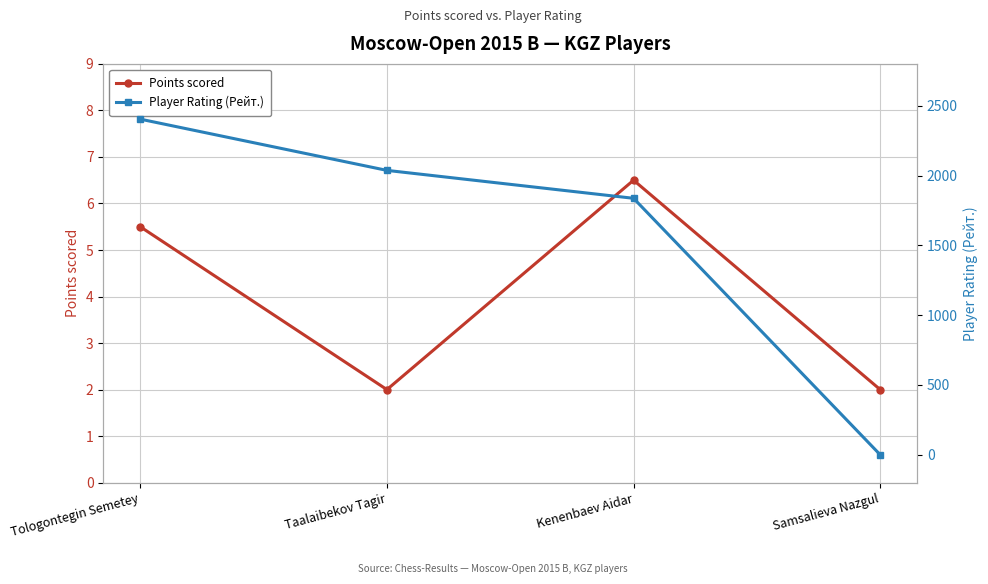

What is the average value of the Points scored series?

4.0